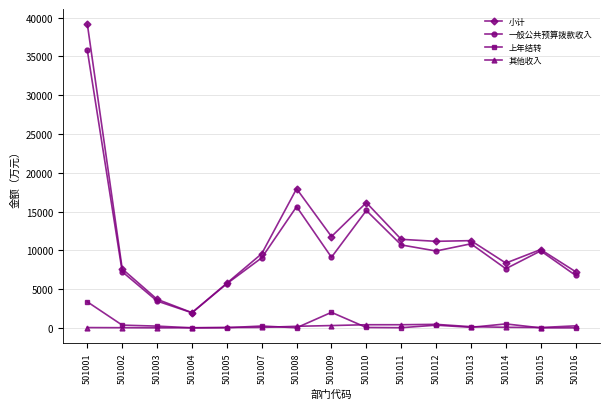

True or false: 小计 and 其他收入 intersect in this chart.

False